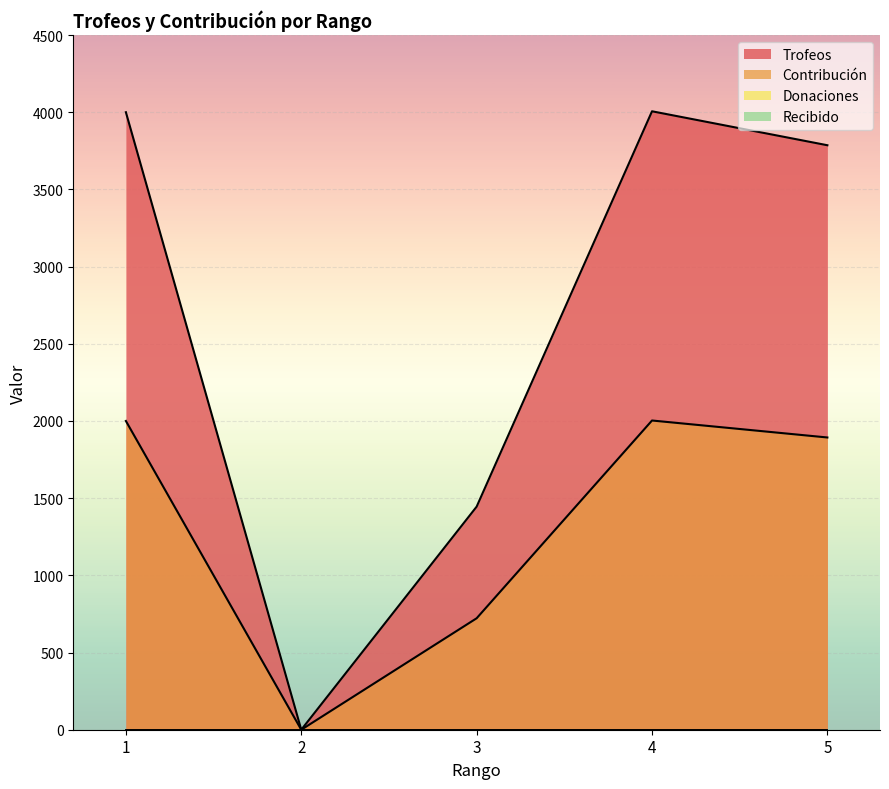

At which category is the sum across all series the highest?

4